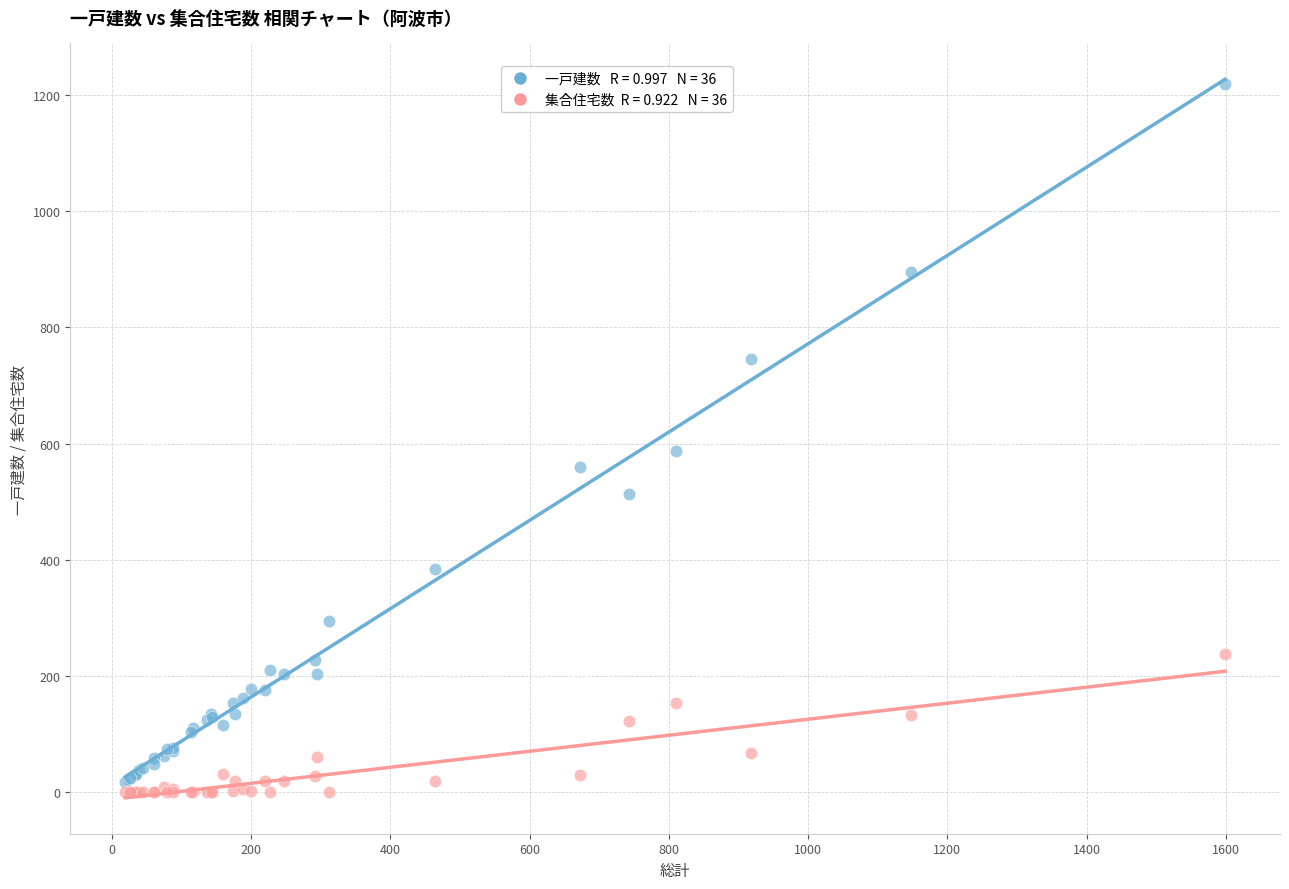

Across all series, what Y value is closest to 609?

588